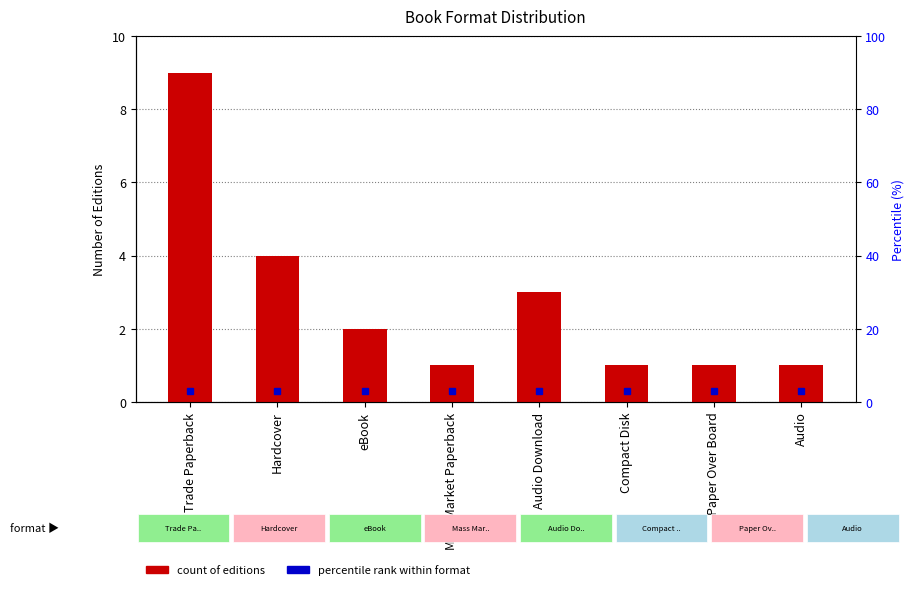

Reading right to left, what are all the values shown in this chart?

1	1	1	3	1	2	4	9